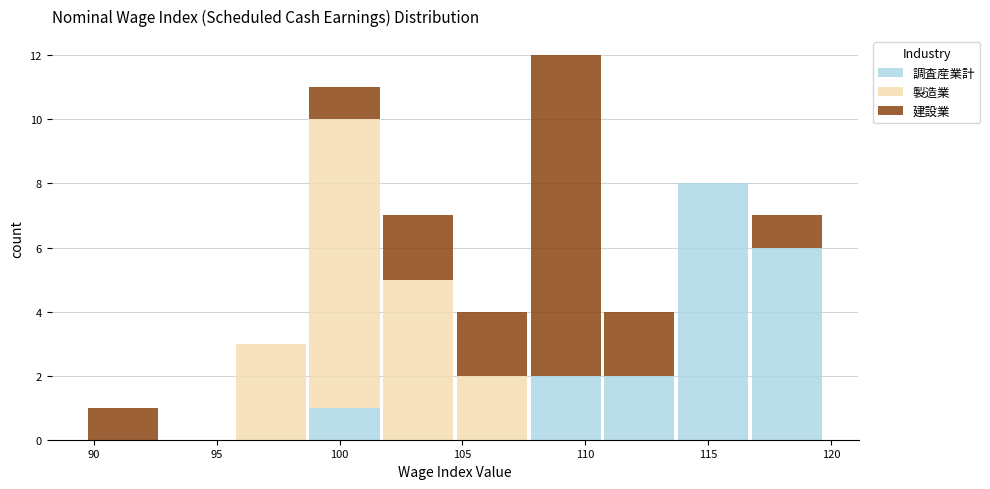

Which range on the x-axis has the tallest stacked bar (by total height)?

107.7 to 110.7